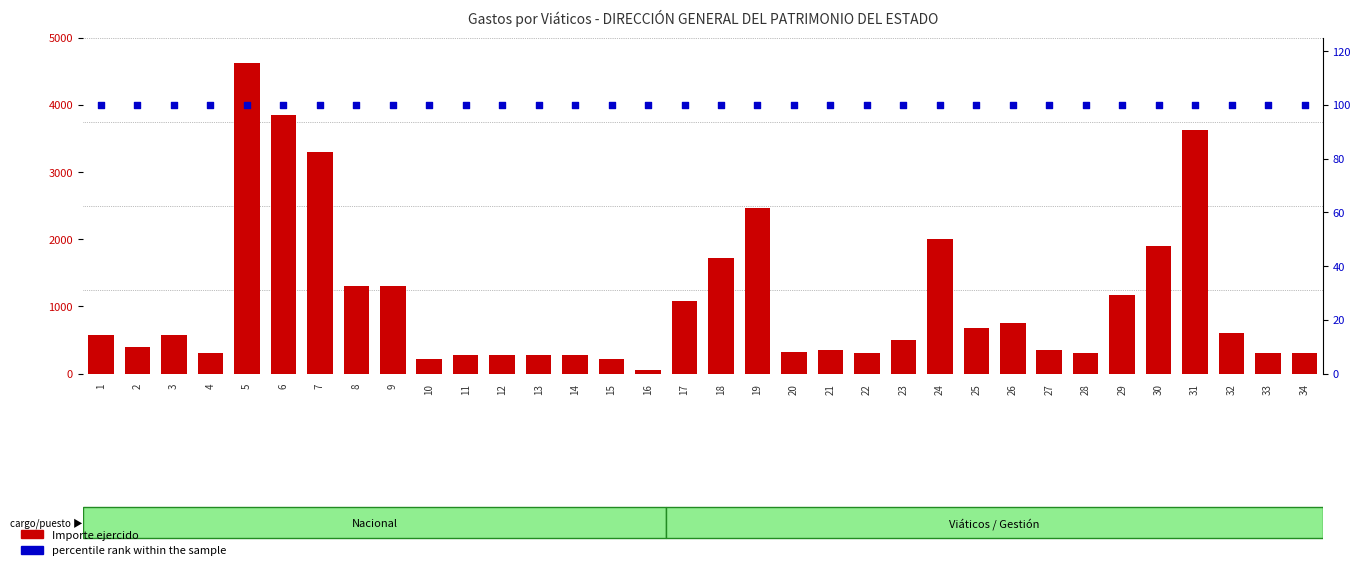

Which series contains the highest Y value?

Importe ejercido